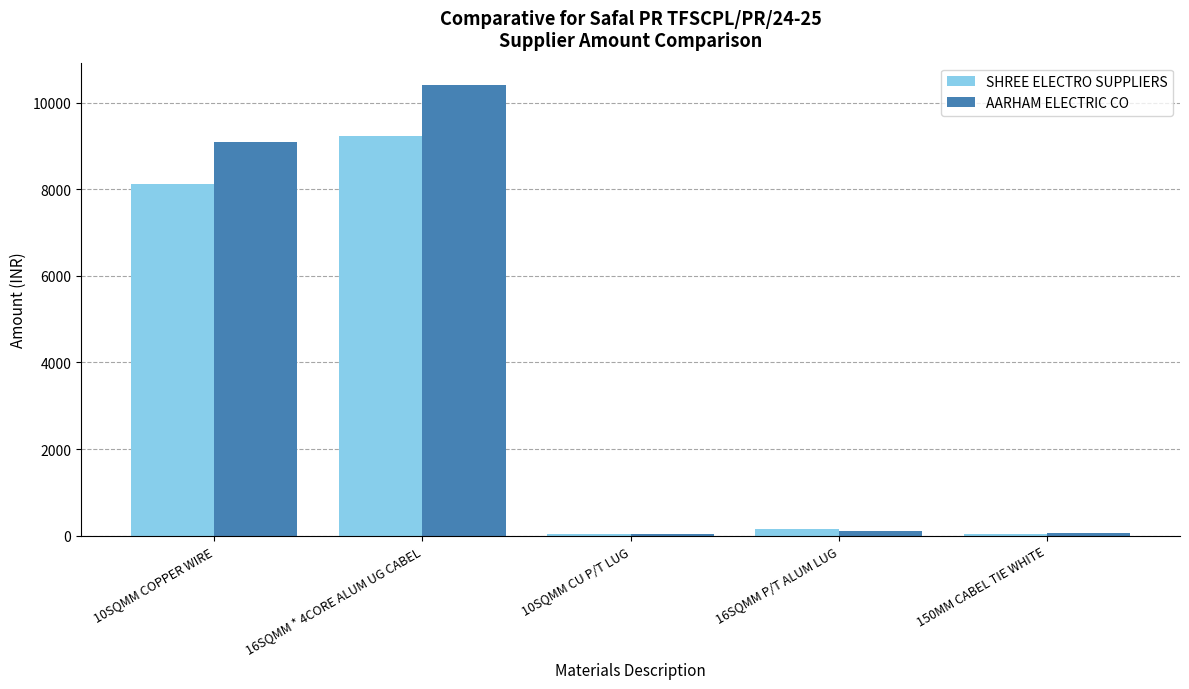

The value of AARHAM ELECTRIC CO at 16SQMM * 4CORE ALUM UG CABEL is 10400. True or false?

True